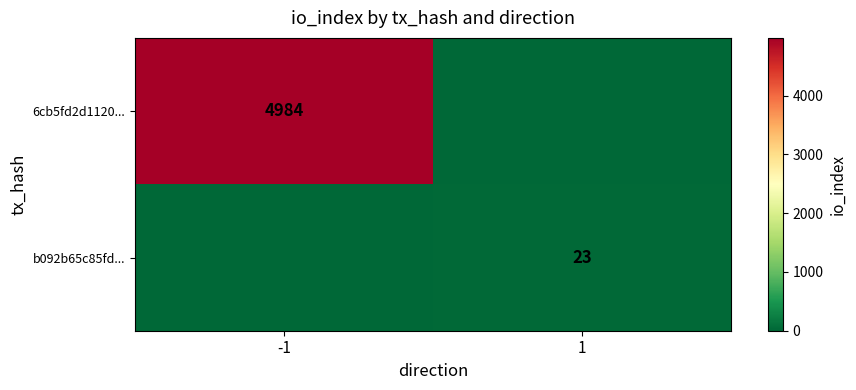

What is the spread (max minus min) of values at 1?

23